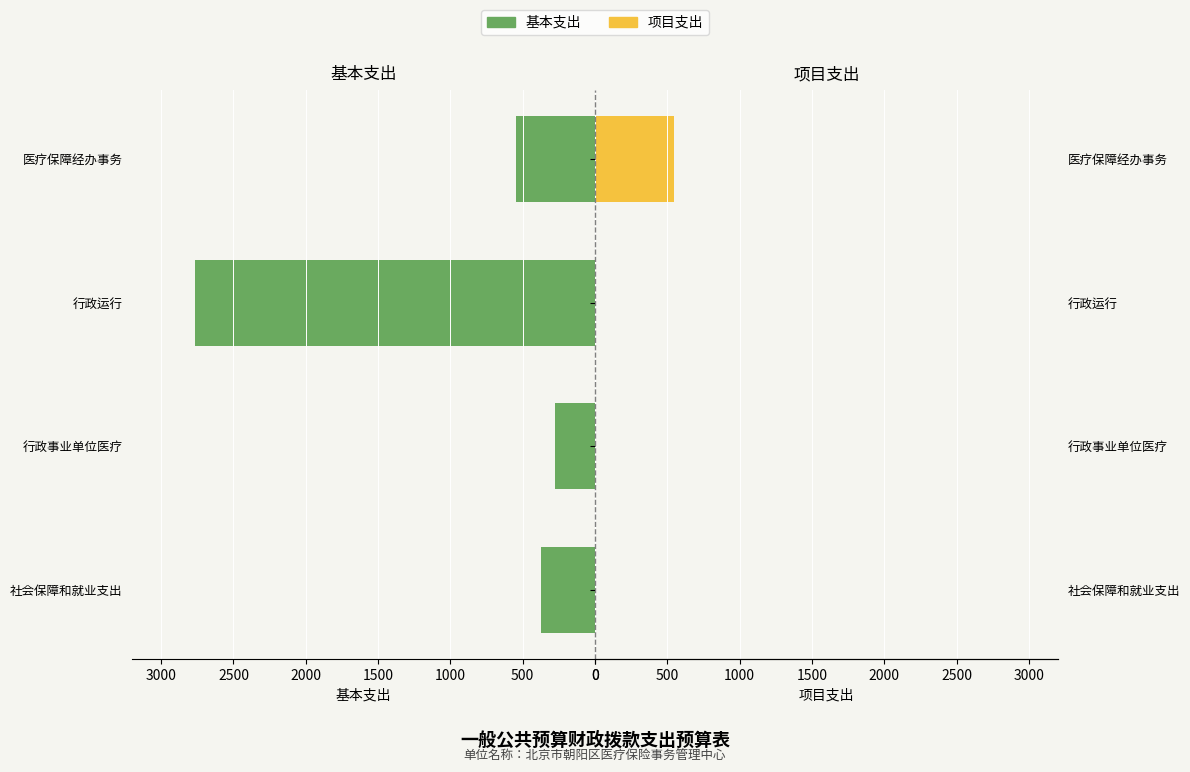

What is the average value of the 基本支出 series?

989.8